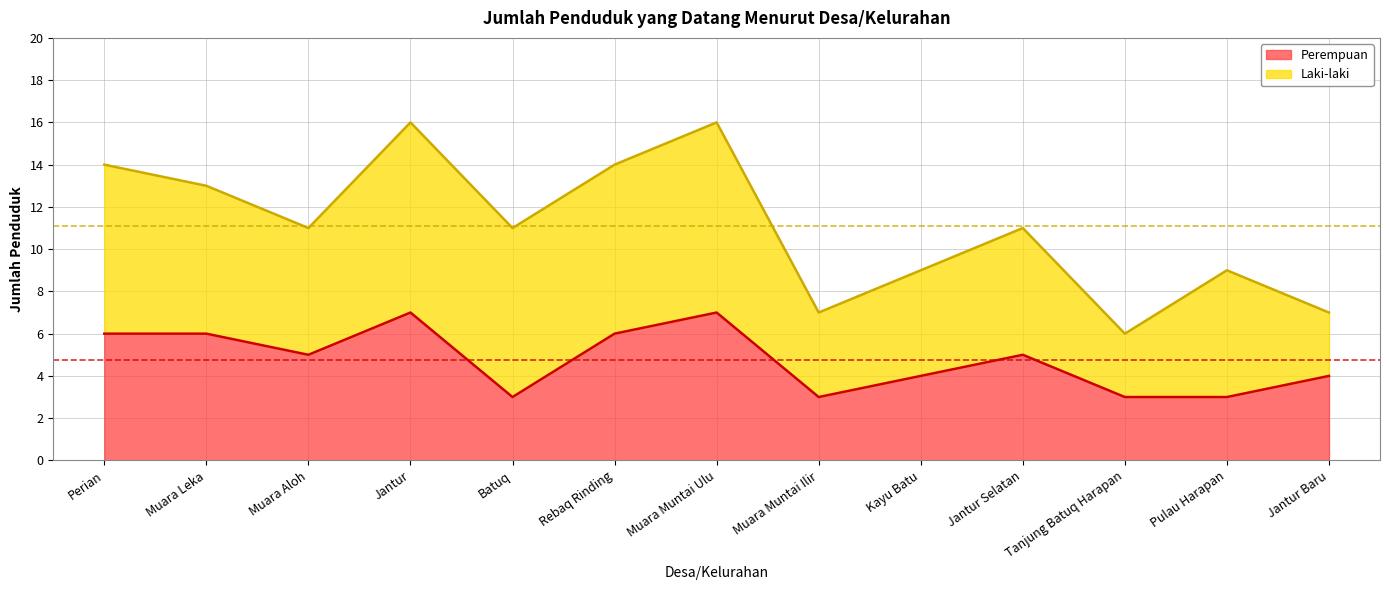

Between Jantur and Tanjung Batuq Harapan, which is larger?

Jantur